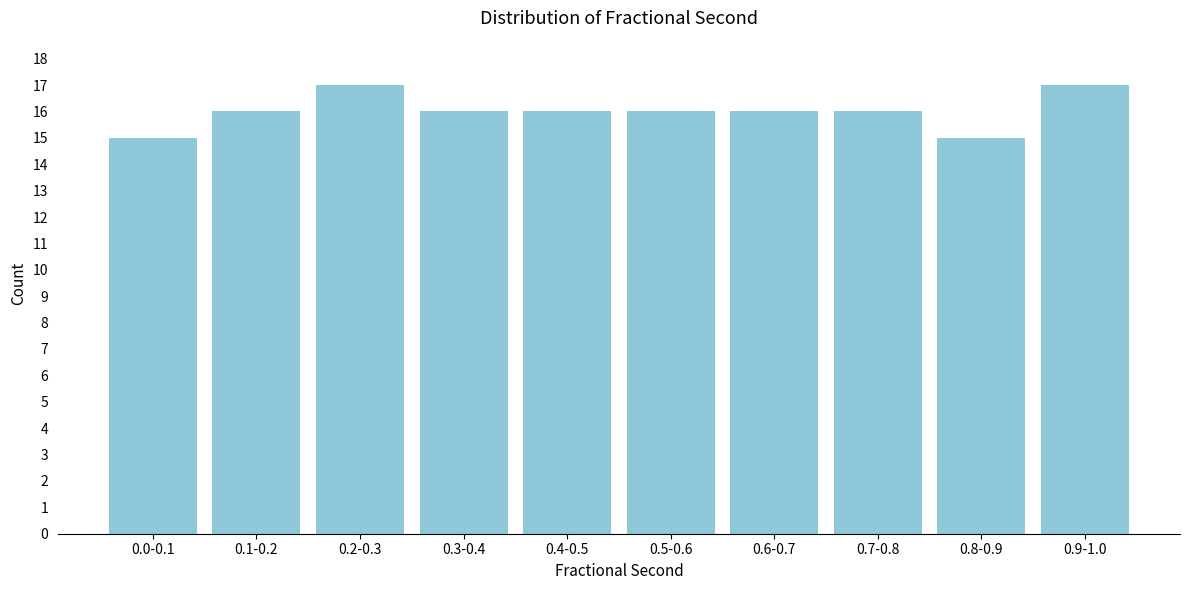

Reading left to right, extract all data points from this chart.

0.0-0.1=15	0.1-0.2=16	0.2-0.3=17	0.3-0.4=16	0.4-0.5=16	0.5-0.6=16	0.6-0.7=16	0.7-0.8=16	0.8-0.9=15	0.9-1.0=17